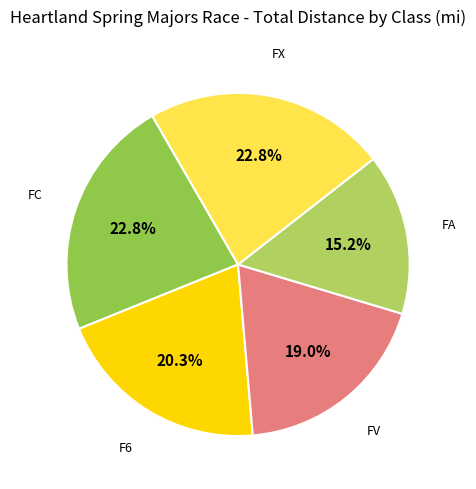

How many segments does this pie chart have?

5